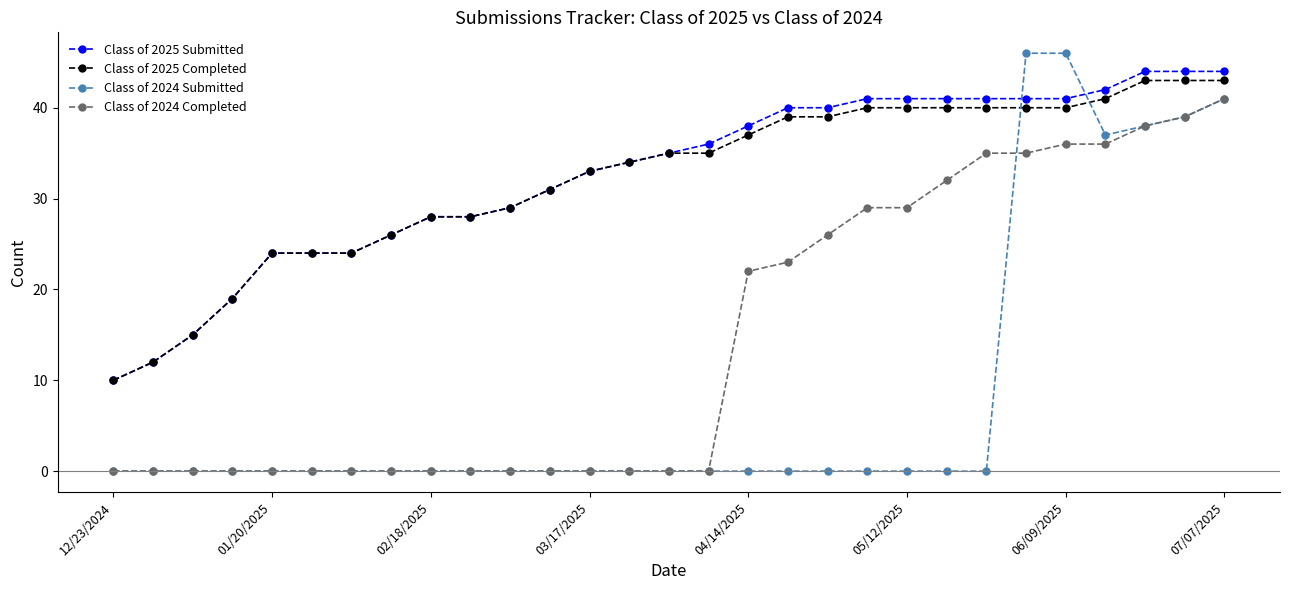

Which series has the widest spread of values?

Class of 2024 Submitted